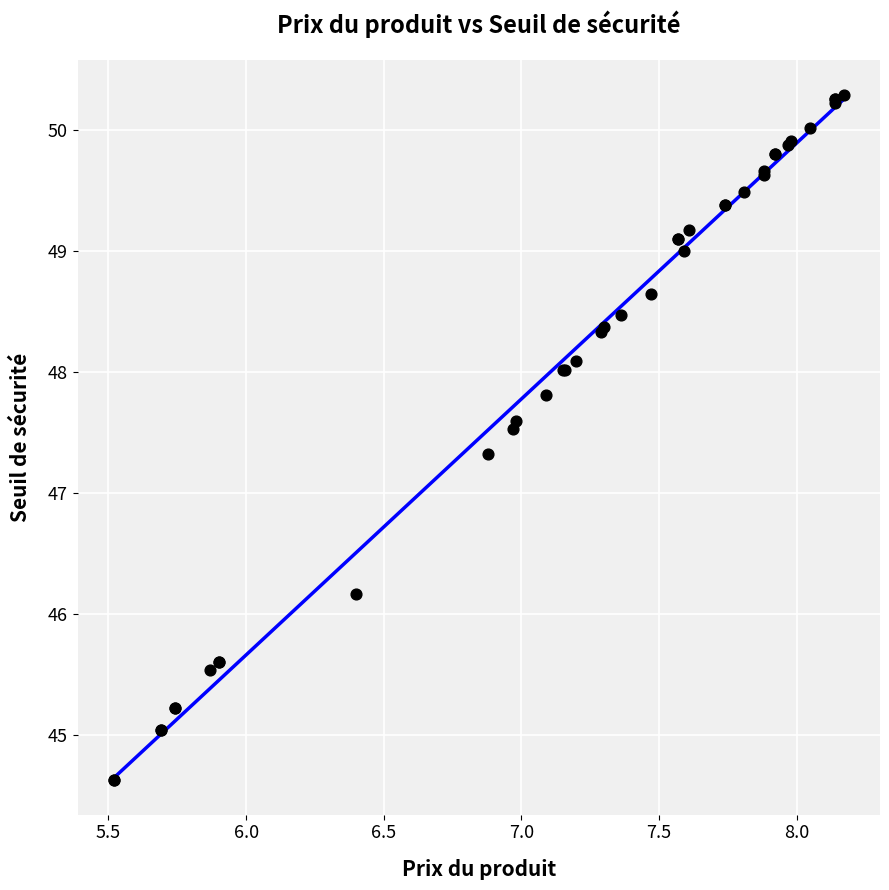

What Y value in the scatter plot is closest to 47?

47.3